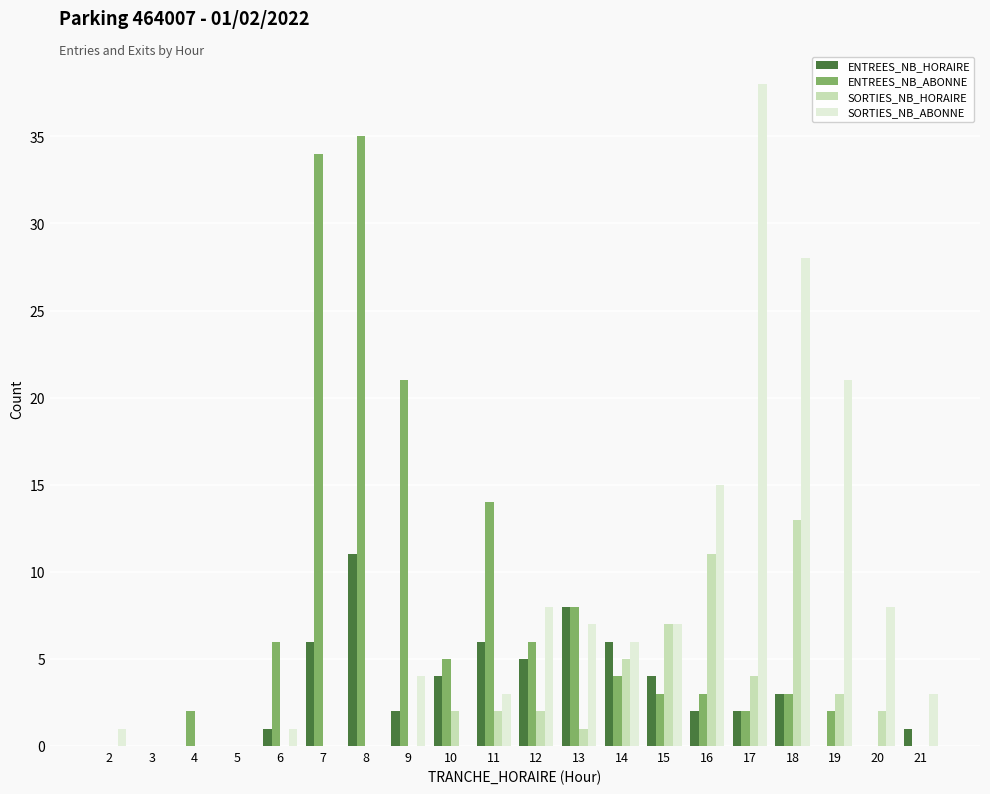

Is the value of SORTIES_NB_HORAIRE at 10 greater than the value of ENTREES_NB_ABONNE at 6?

No